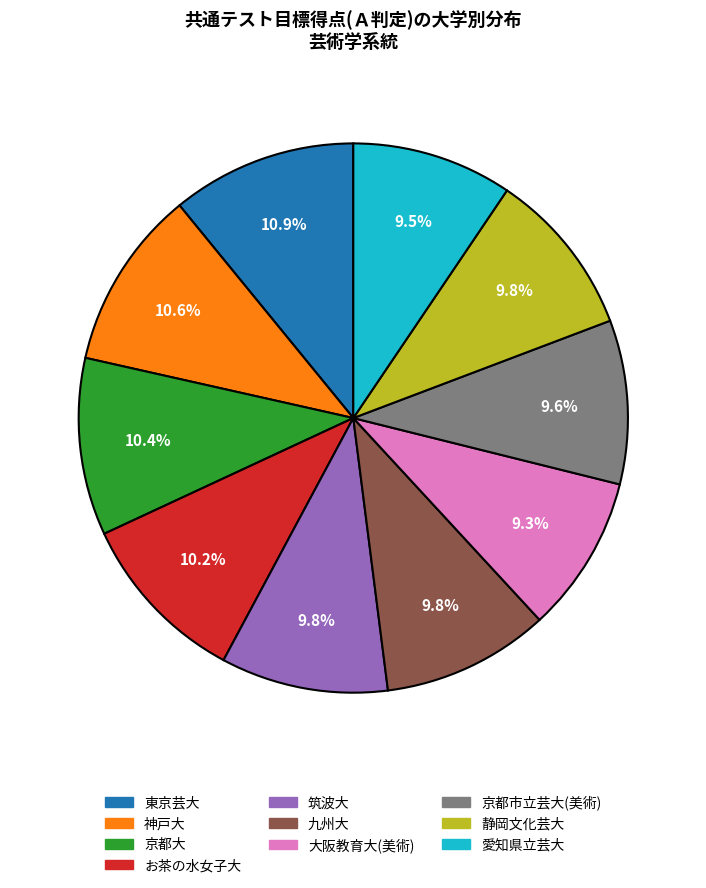

Does 東京芸大 account for over 50% of the chart?

No